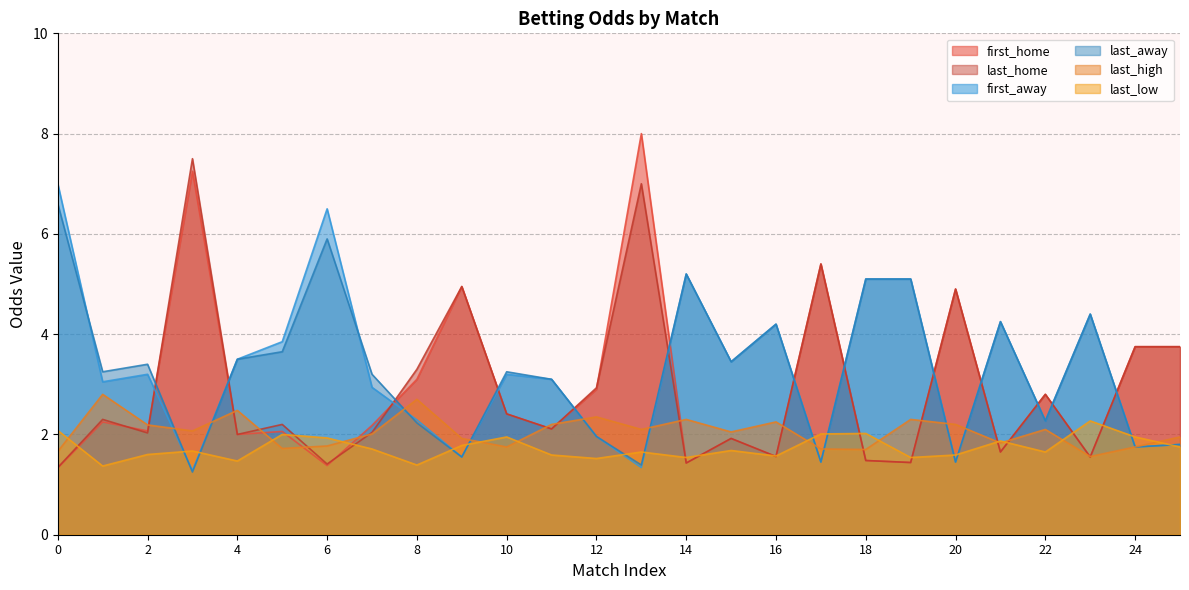

The last_high series shows 1.7 at 1. True or false?

True